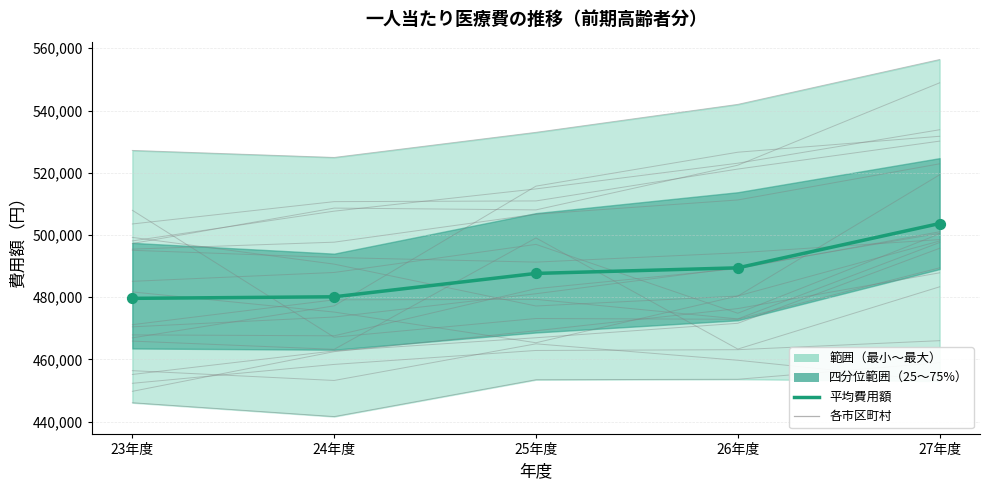

Which has a higher value, 27年度 or 24年度?

27年度